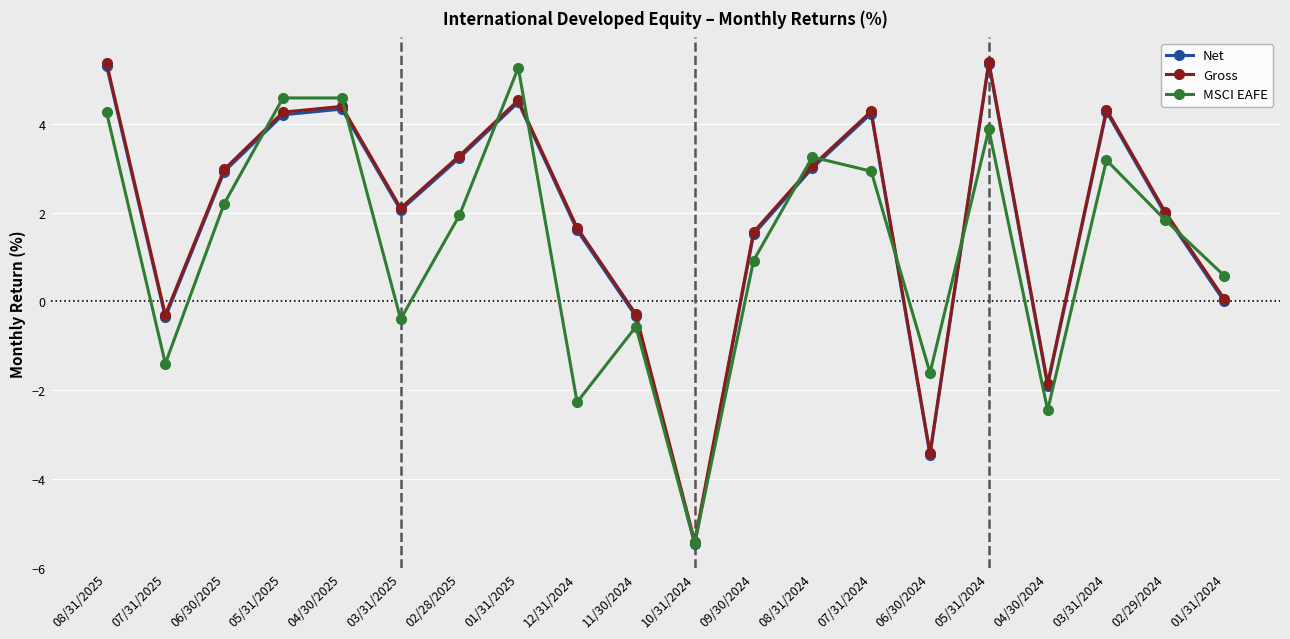

What is the minimum value shown in the chart?

-5.5